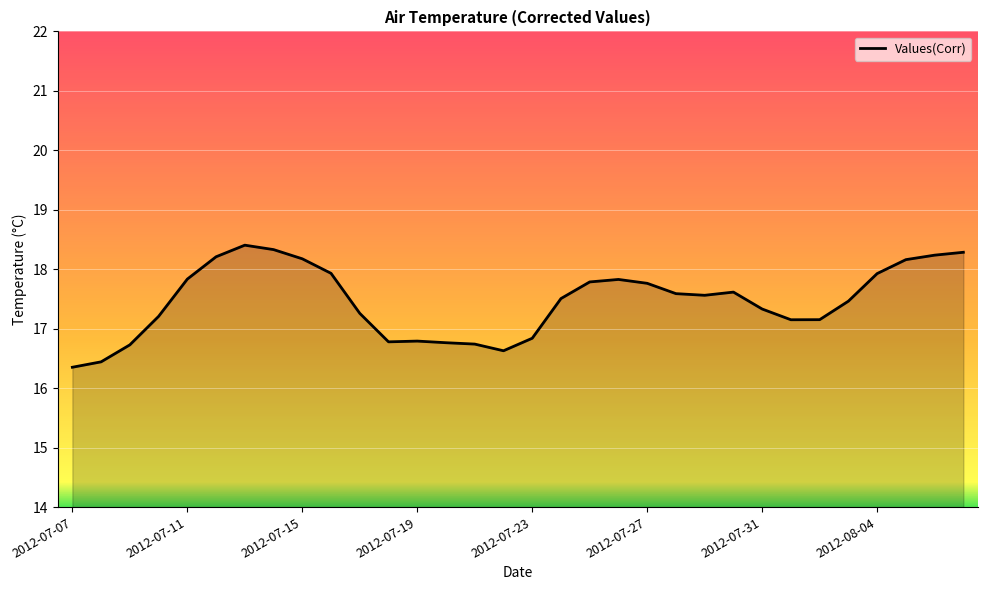

What is the smallest value displayed?

16.4